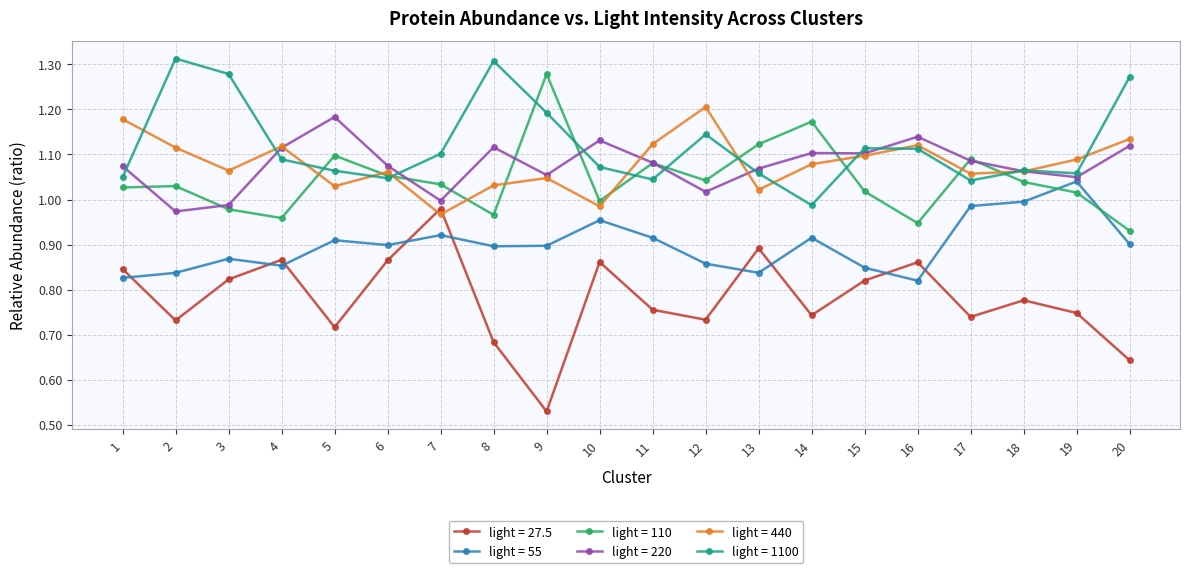

How many series are shown in this chart?

6